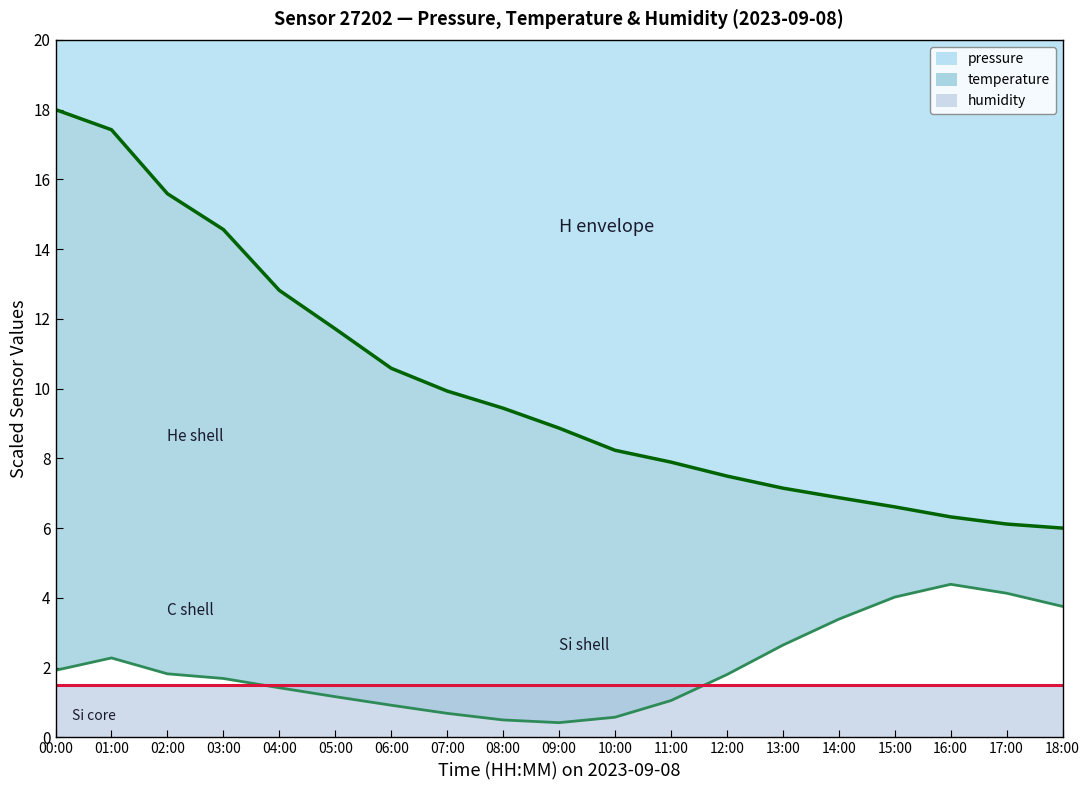

Which category has the lowest value in the pressure series?

18:00